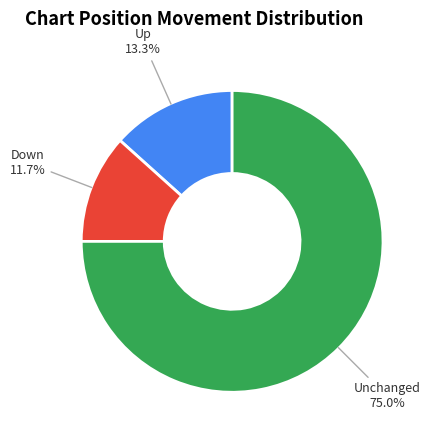

Do Up and Down together represent more than half of the pie?

No